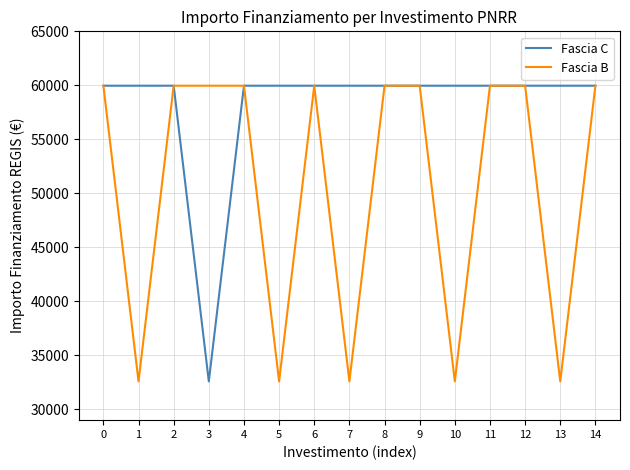

Reading right to left, list all the values displayed in this chart.

Fascia C: 59966	59966	59966	59966	59966	59966	59966	59966	59966	59966	59966	32589	59966	59966	59966
Fascia B: 59966	32589	59966	59966	32589	59966	59966	32589	59966	32589	59966	59966	59966	32589	59966